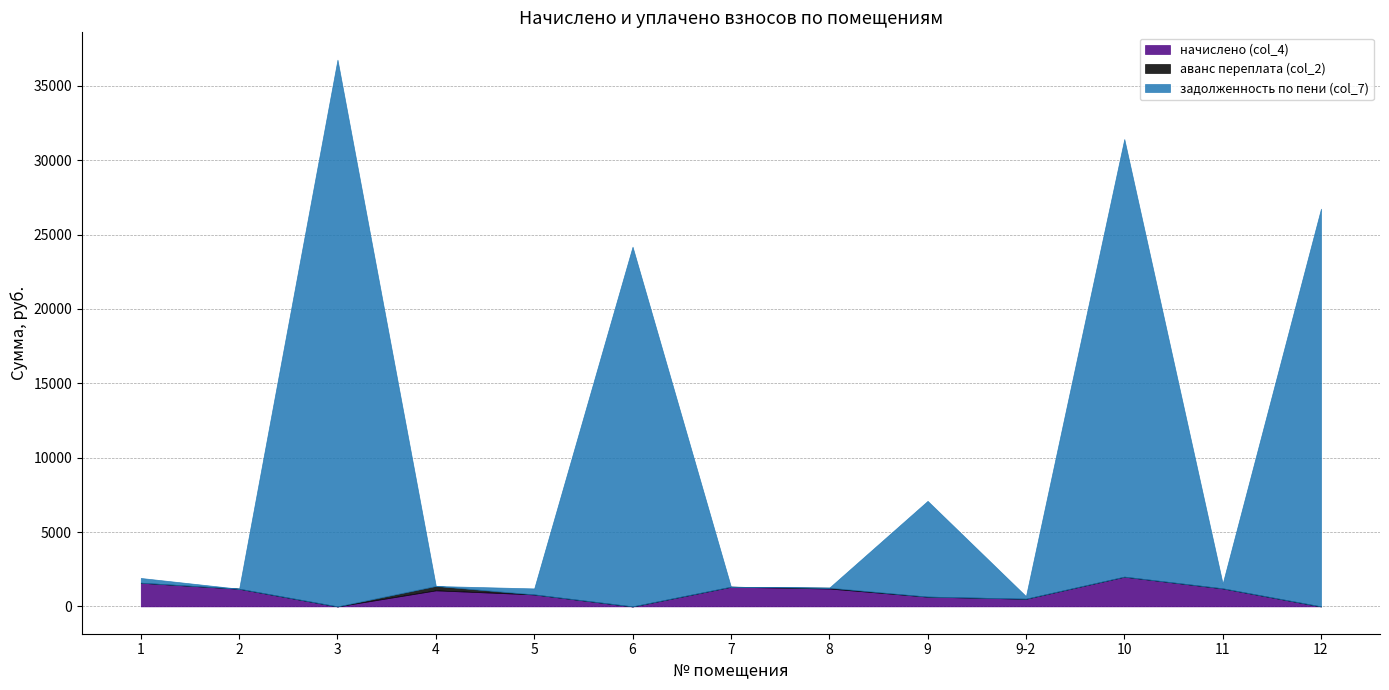

Between 2 and 8, which series saw the biggest shift?

аванс переплата (col_2)